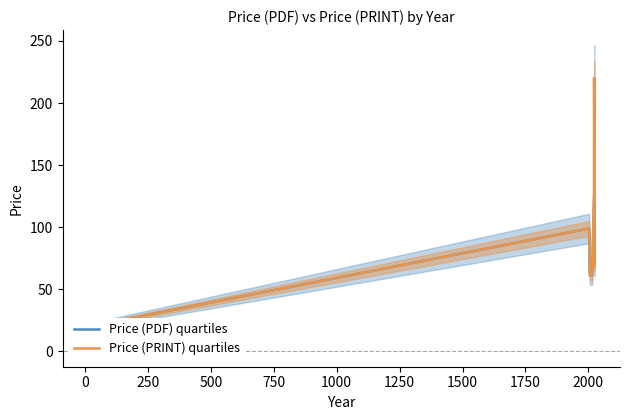

What is the sum of all Price (PRINT) quartiles values?

657.9